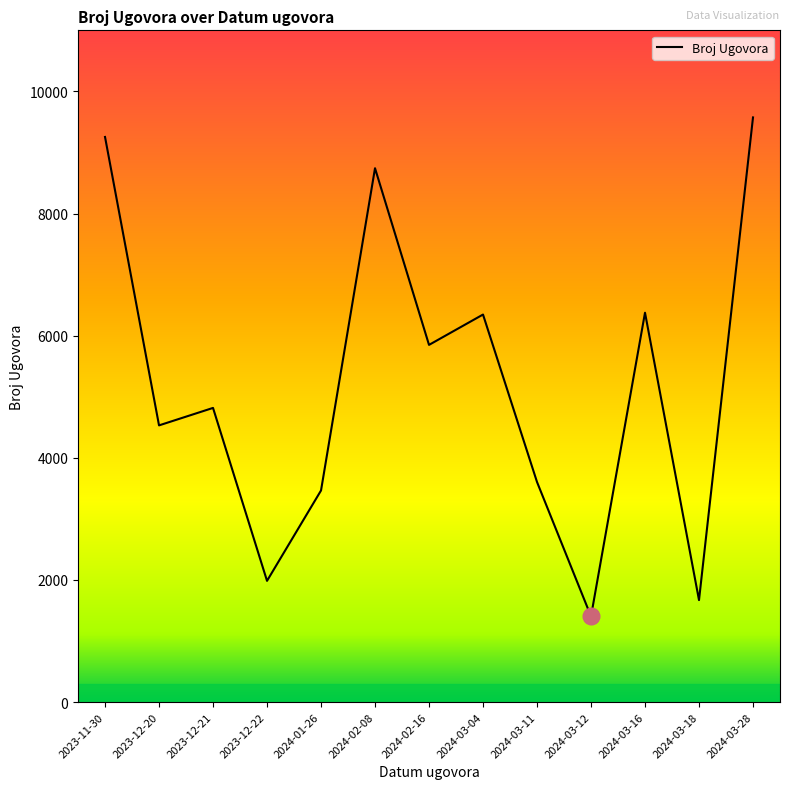

What is the difference between the maximum and minimum values?

8170